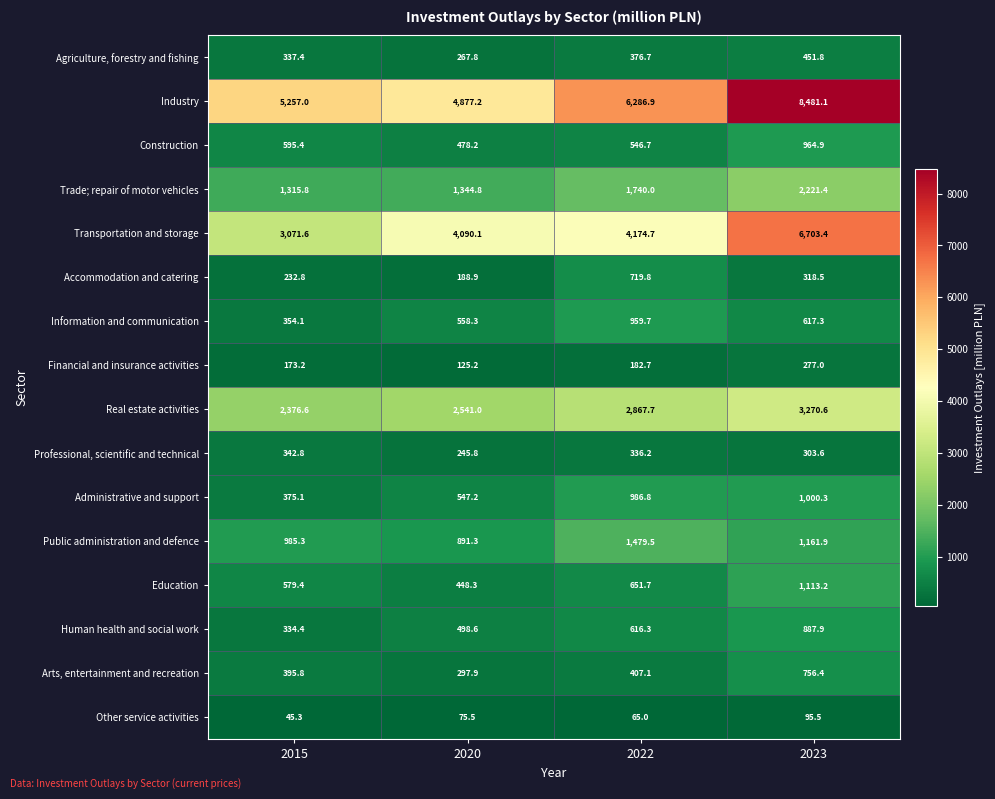

Which series changed the most between 2015 and 2022?

Transportation and storage